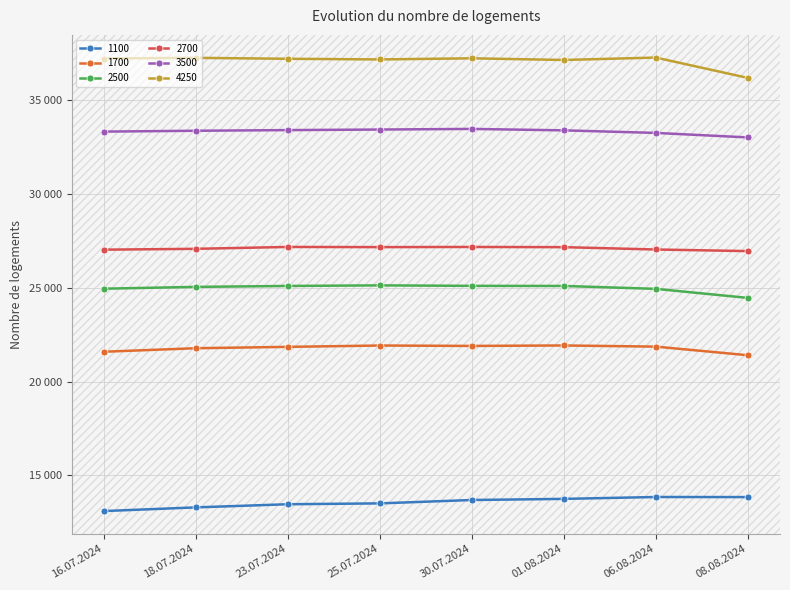

Which series has the widest spread of values?

4250